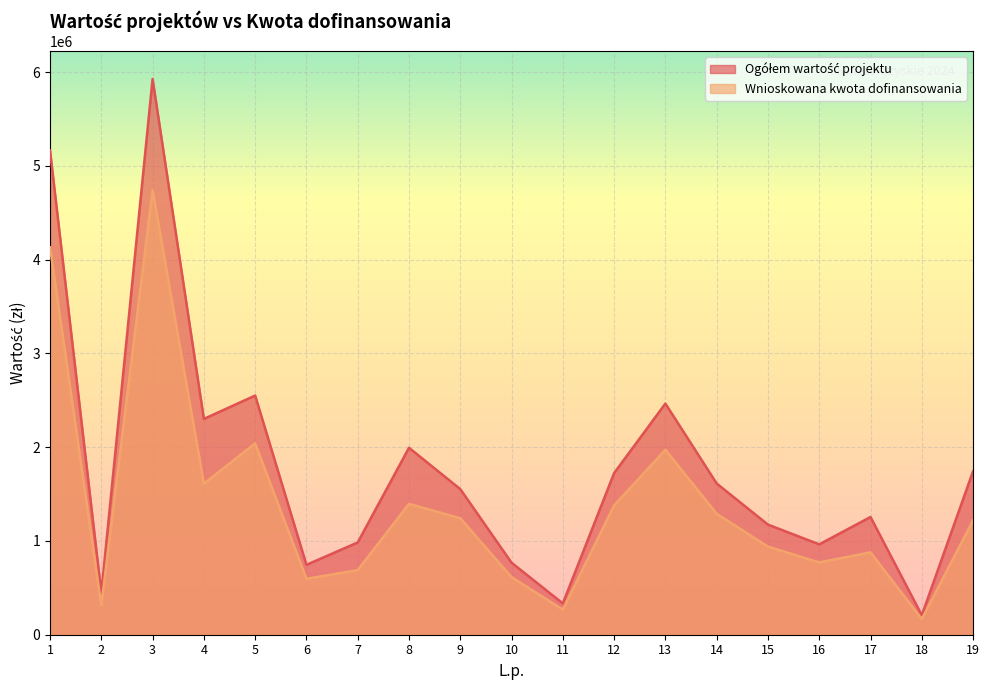

List the series in order of their overall mean, highest first.

Ogółem wartość projektu, Wnioskowana kwota dofinansowania